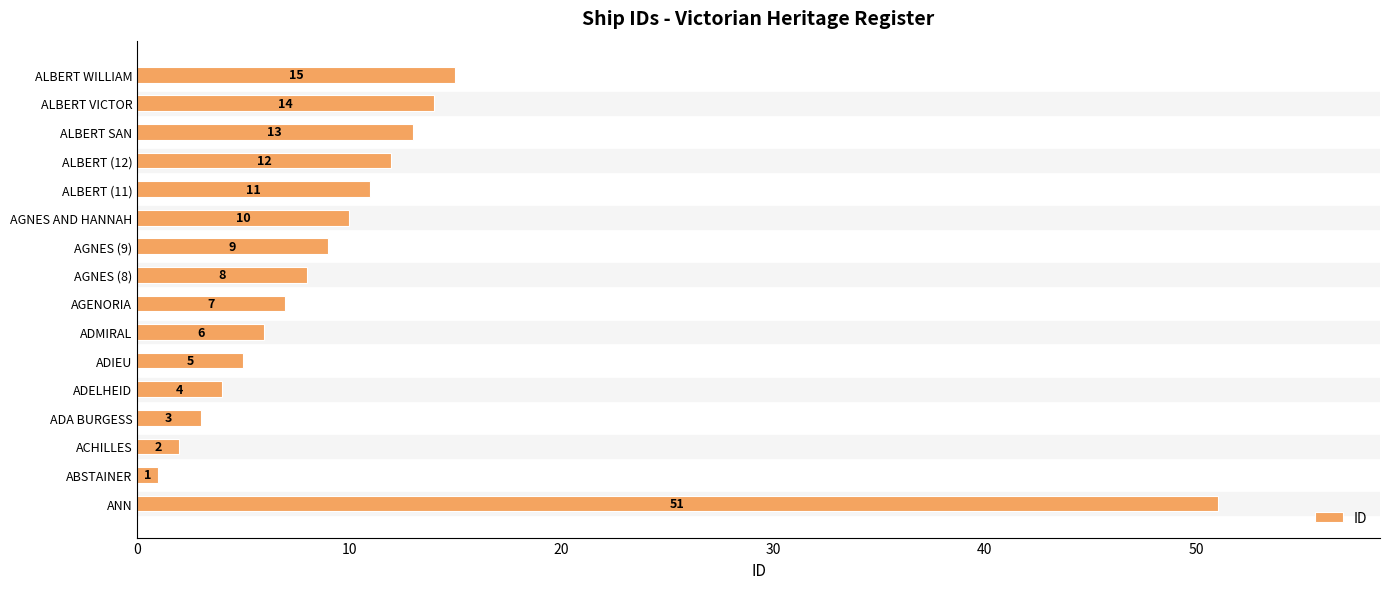

How many categories are shown in the chart?

16